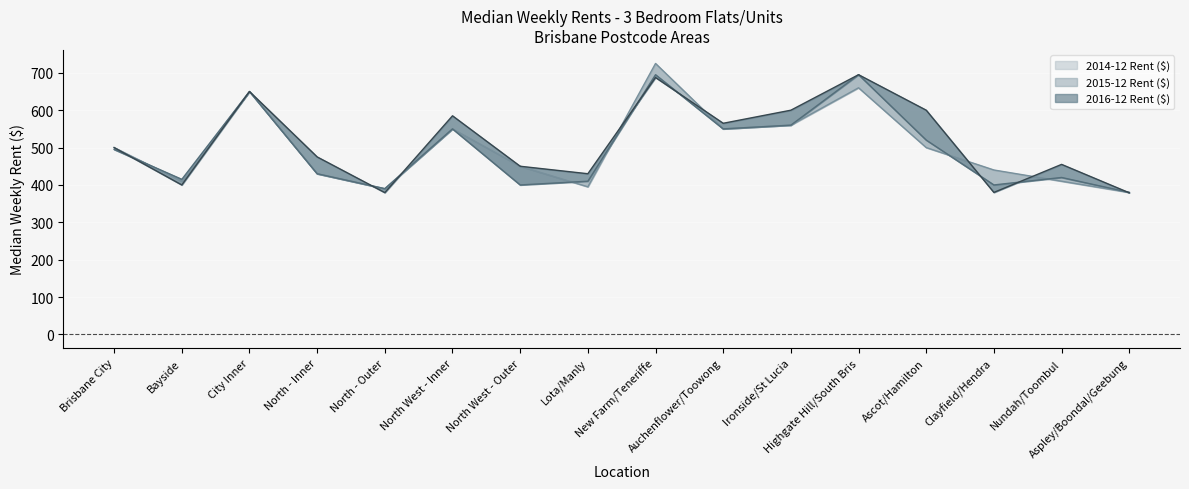

How many intersections are there between 2015-12 Rent ($) and 2016-12 Rent ($)?

8